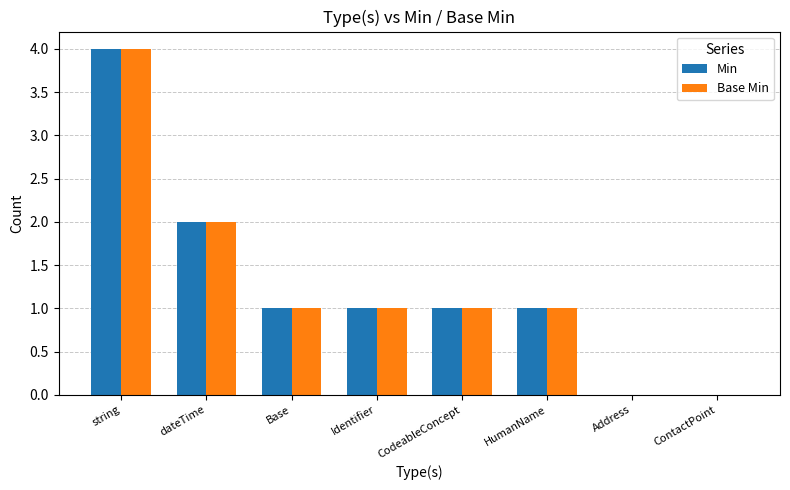

Where does the Min series first go above 1?

string